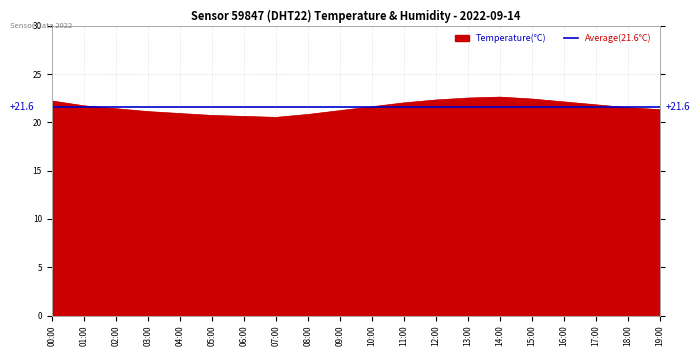

Rank the categories by value from highest to lowest.

14:00, 13:00, 15:00, 12:00, 00:00, 16:00, 11:00, 17:00, 01:00, 10:00, 18:00, 02:00, 19:00, 09:00, 03:00, 04:00, 08:00, 05:00, 06:00, 07:00